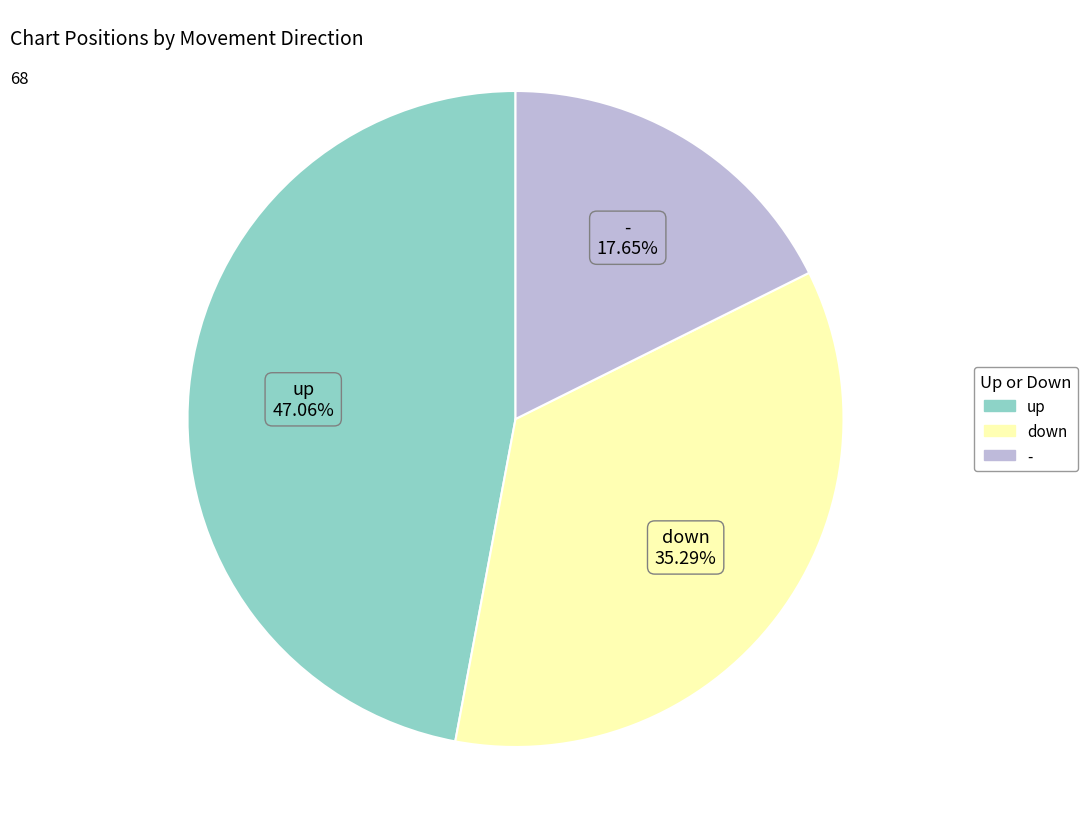

What is the largest slice in the pie chart?

up